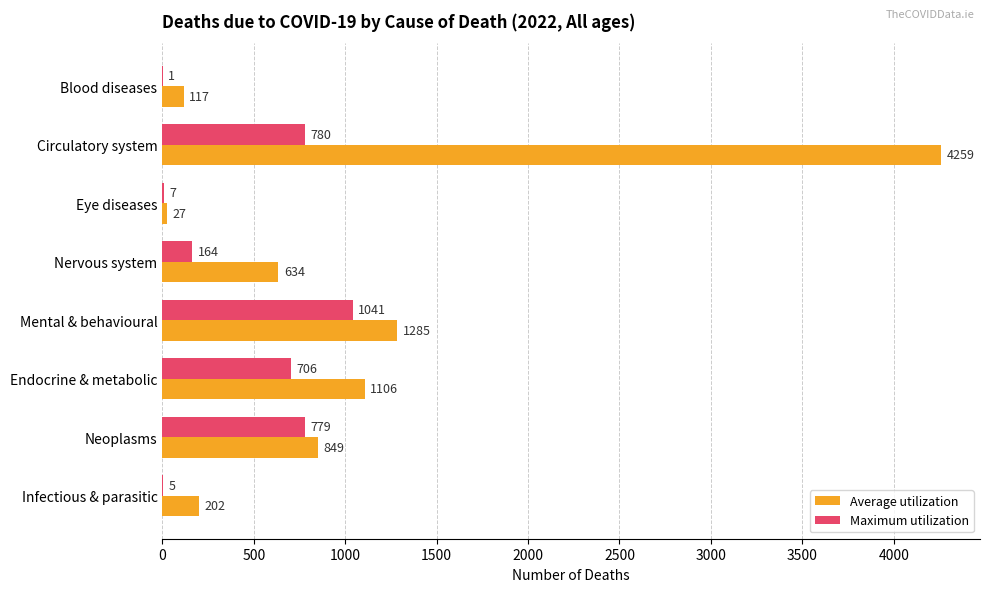

At which label is Average utilization closest to 2143?

Mental & behavioural